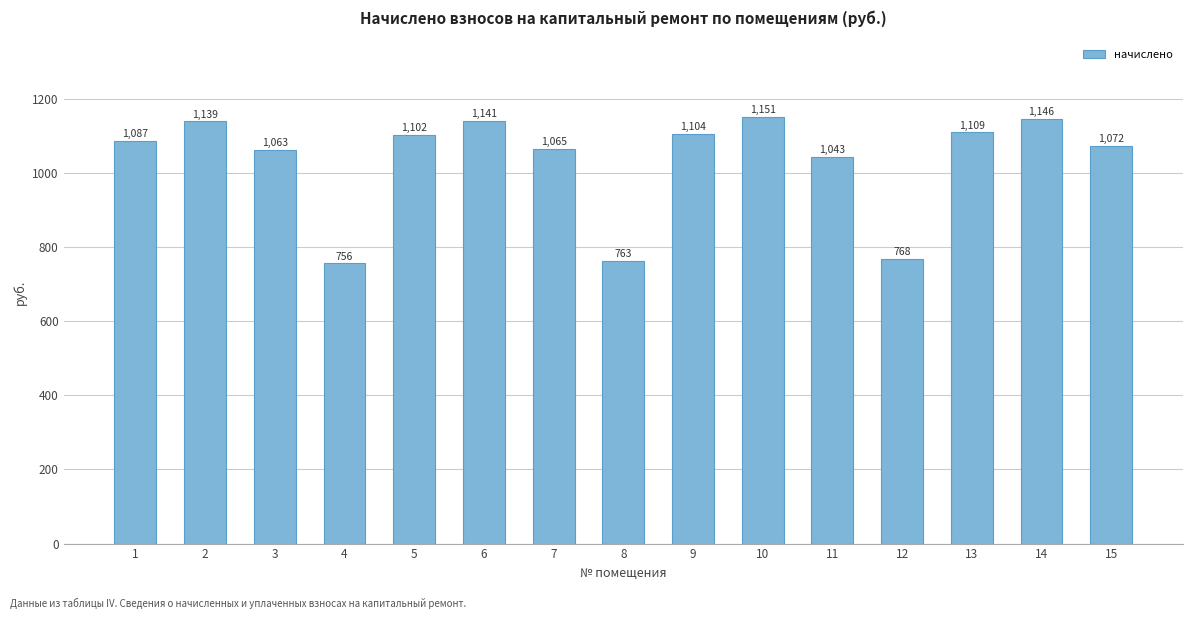

What value does the data have at 3?

1062.6